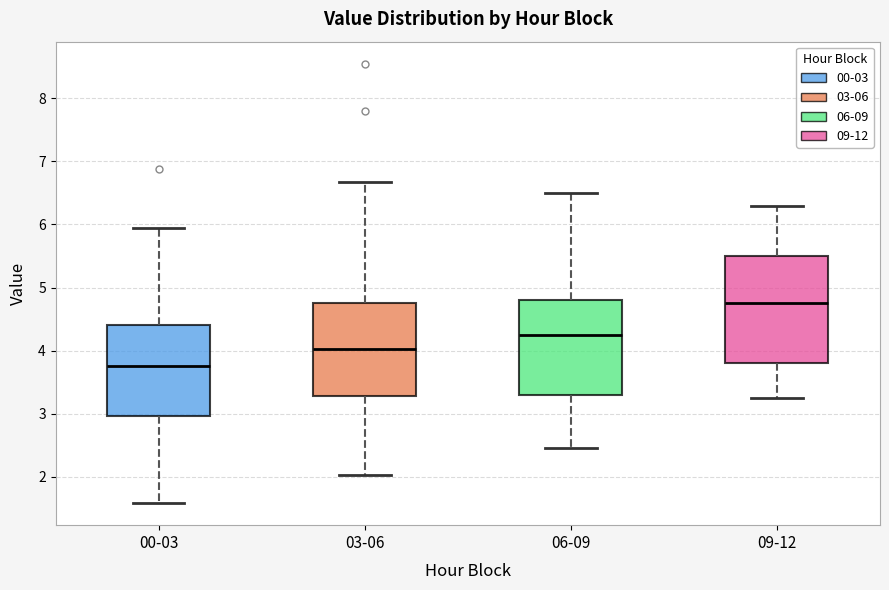

Reading left to right, read every box against the y-axis: the position of its median line, the range the box covers, and the ends of its whiskers. The values are not printed on the chart, so give them approximately, as read against the axis.

00-03: median 3.8, box 3.0 to 4.4, whiskers 1.6 to 6.0
03-06: median 4.0, box 3.3 to 4.8, whiskers 2.0 to 6.7
06-09: median 4.3, box 3.3 to 4.8, whiskers 2.5 to 6.5
09-12: median 4.8, box 3.8 to 5.5, whiskers 3.3 to 6.3